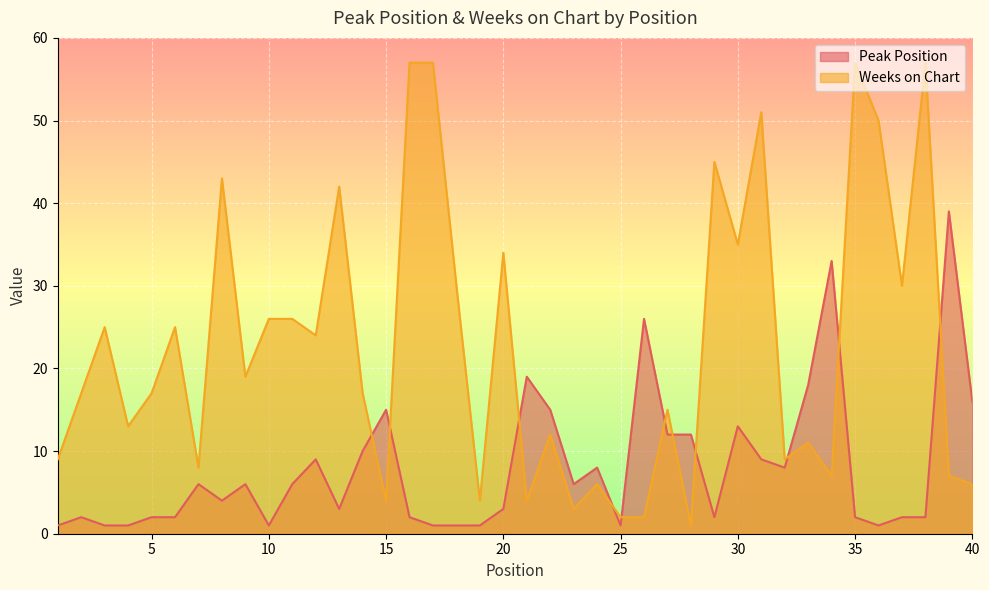

What is the greatest value displayed?

57